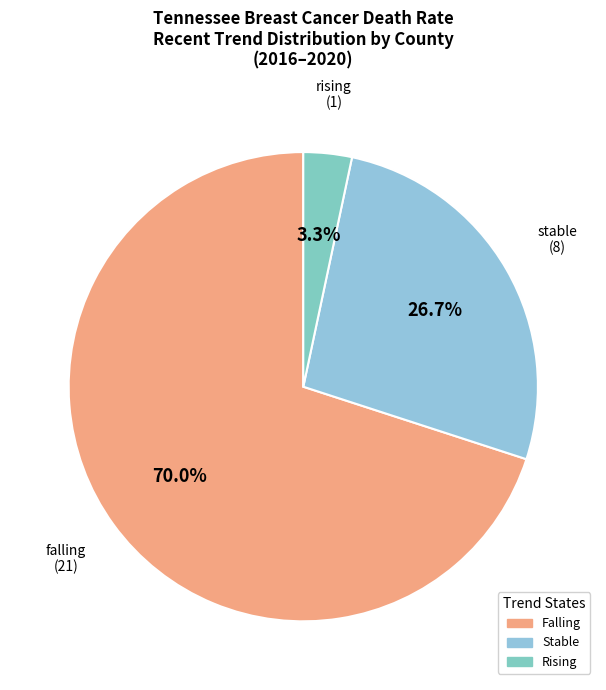

What percentage is NOT represented by stable?

73.3%